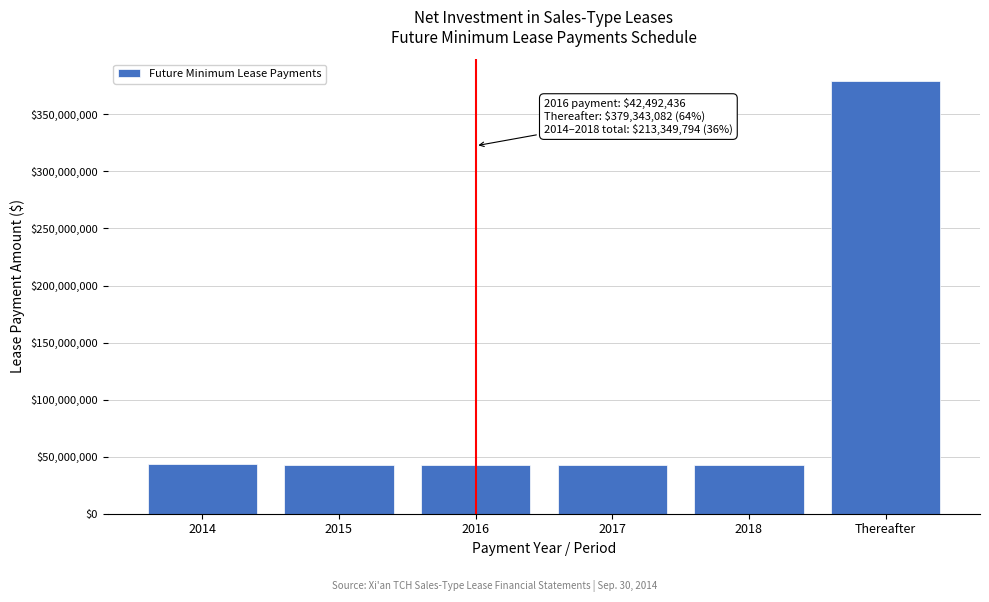

Is it true that the value at 2014 is 60842016?

False